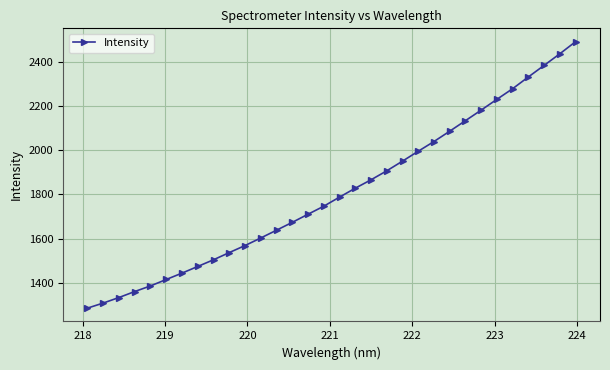

True or false: there are more than 2 points higher than both neighbors.

False